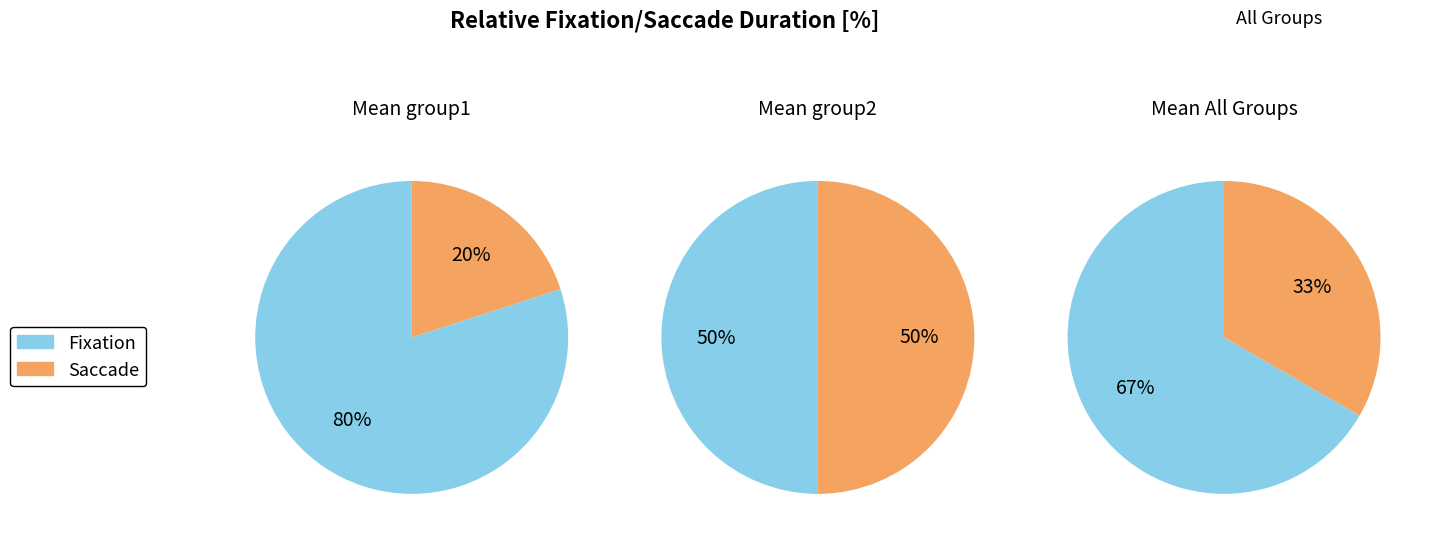

Which series changed the most between 0 and 2?

Fixation